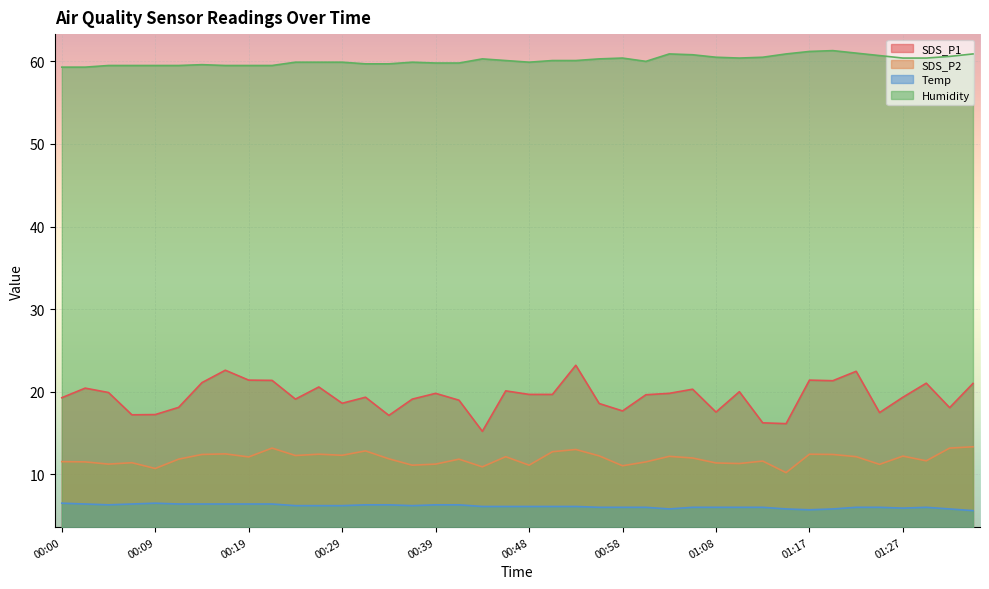

What is the difference between the maximum and second lowest values in the Humidity series?

2.0